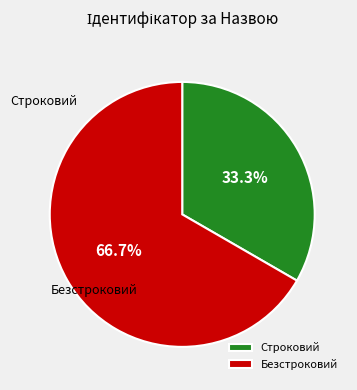

What portion of the pie excludes Строковий?

66.7%